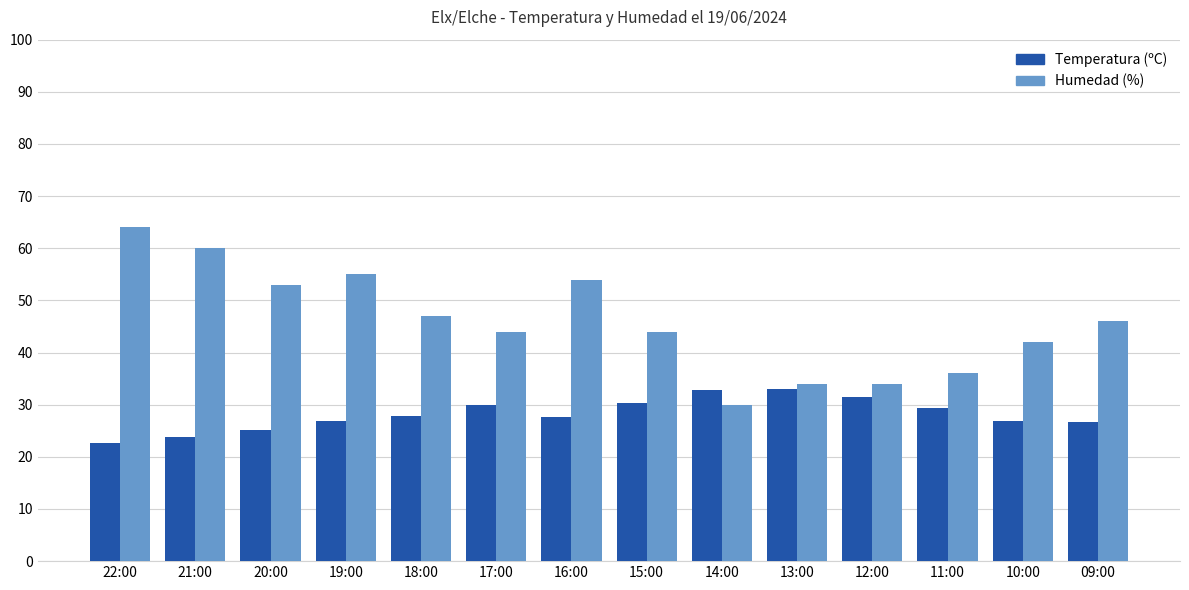

The Temperatura (ºC) series shows 26.8 at 10:00. True or false?

True